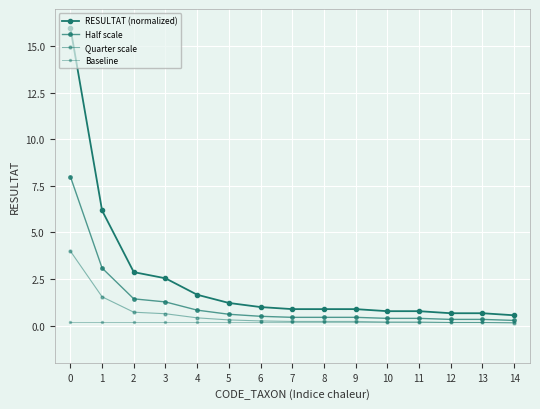

How many data points does each series have?

15